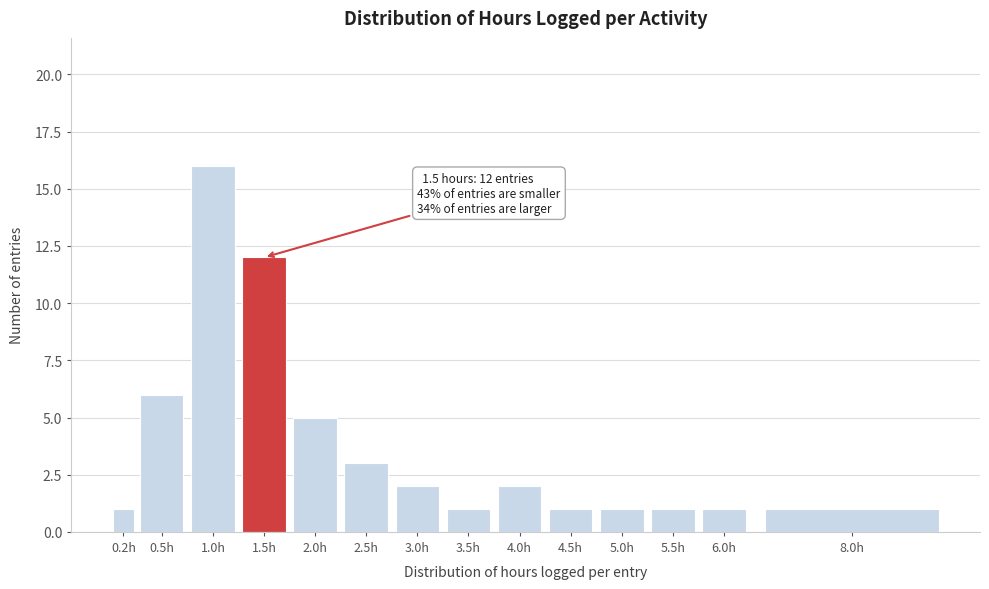

Reading left to right, transcribe all the data shown in this chart.

1	6	16	12	5	3	2	1	2	1	1	1	1	1